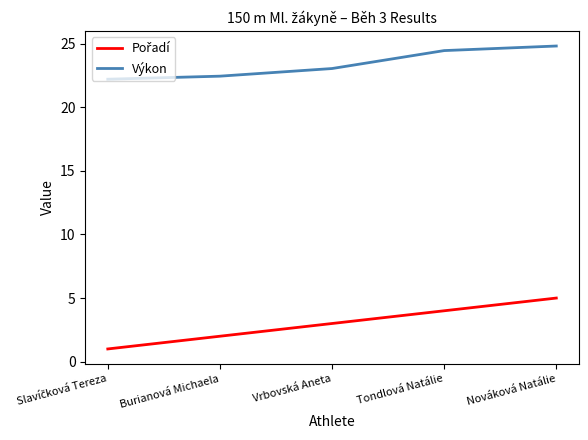

At which category is the sum across all series the highest?

Nováková Natálie